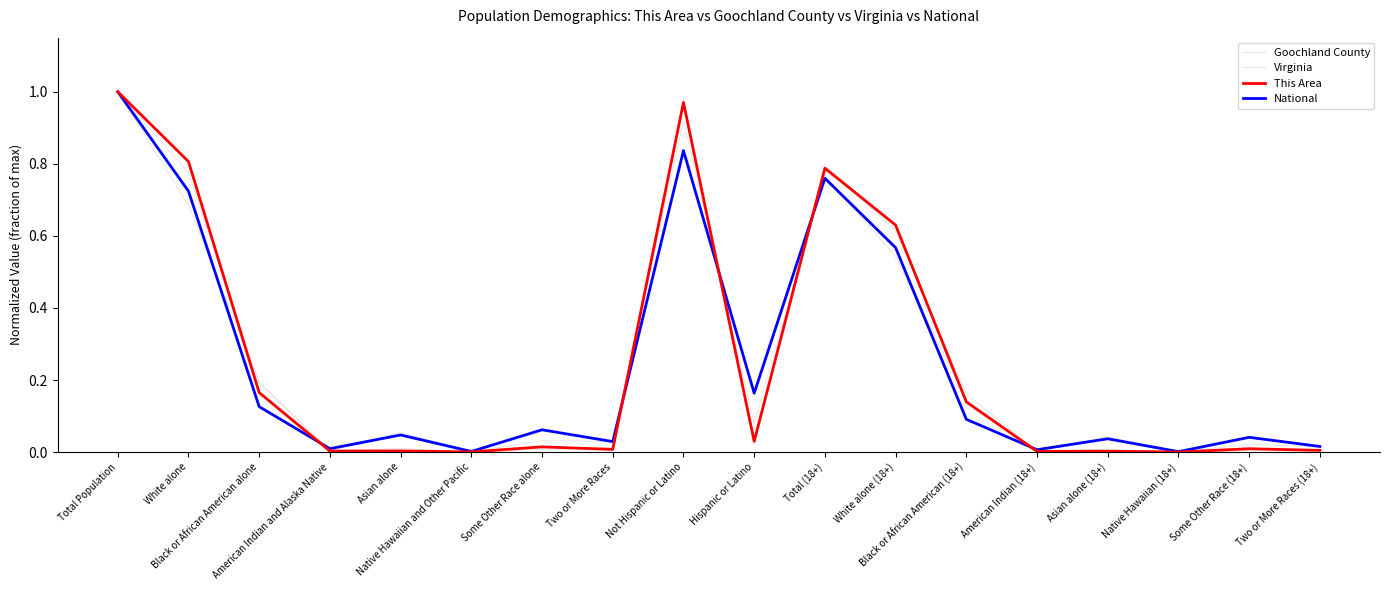

The value of National at Two or More Races (18+) is 0.0. True or false?

False